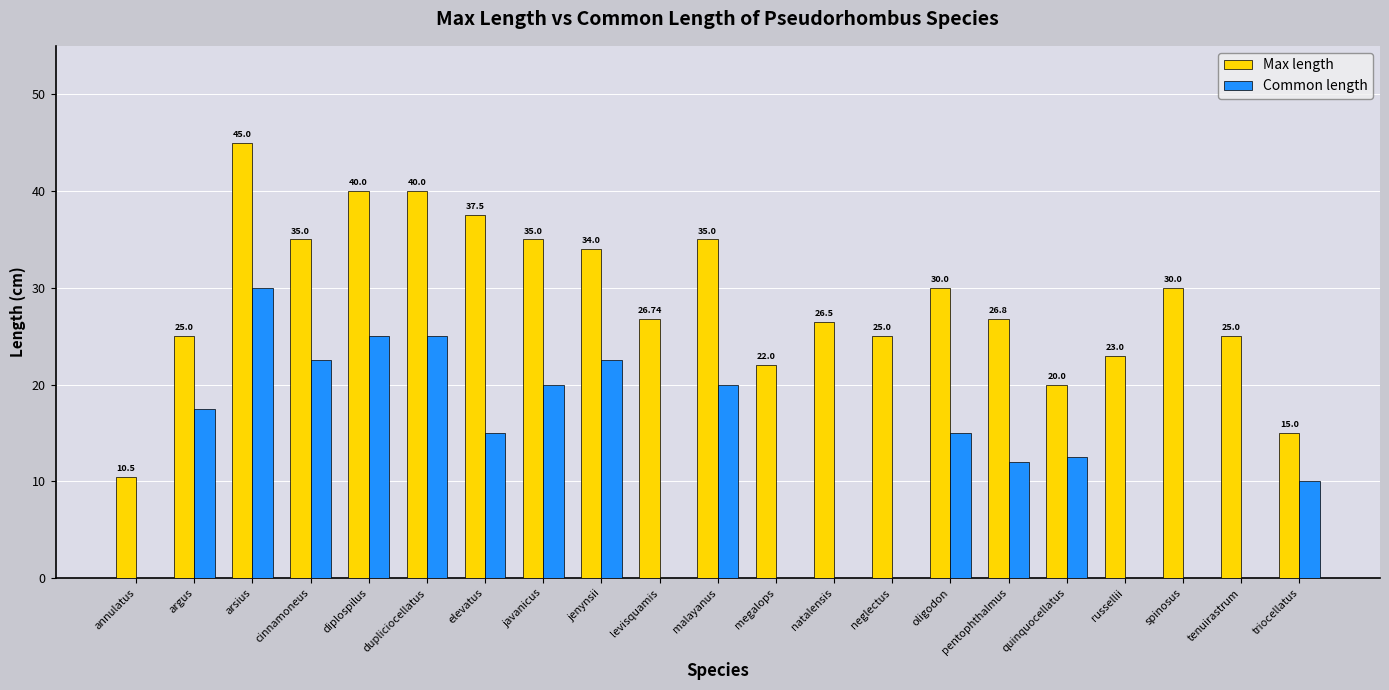

At which label is Max length closest to 27?

pentophthalmus